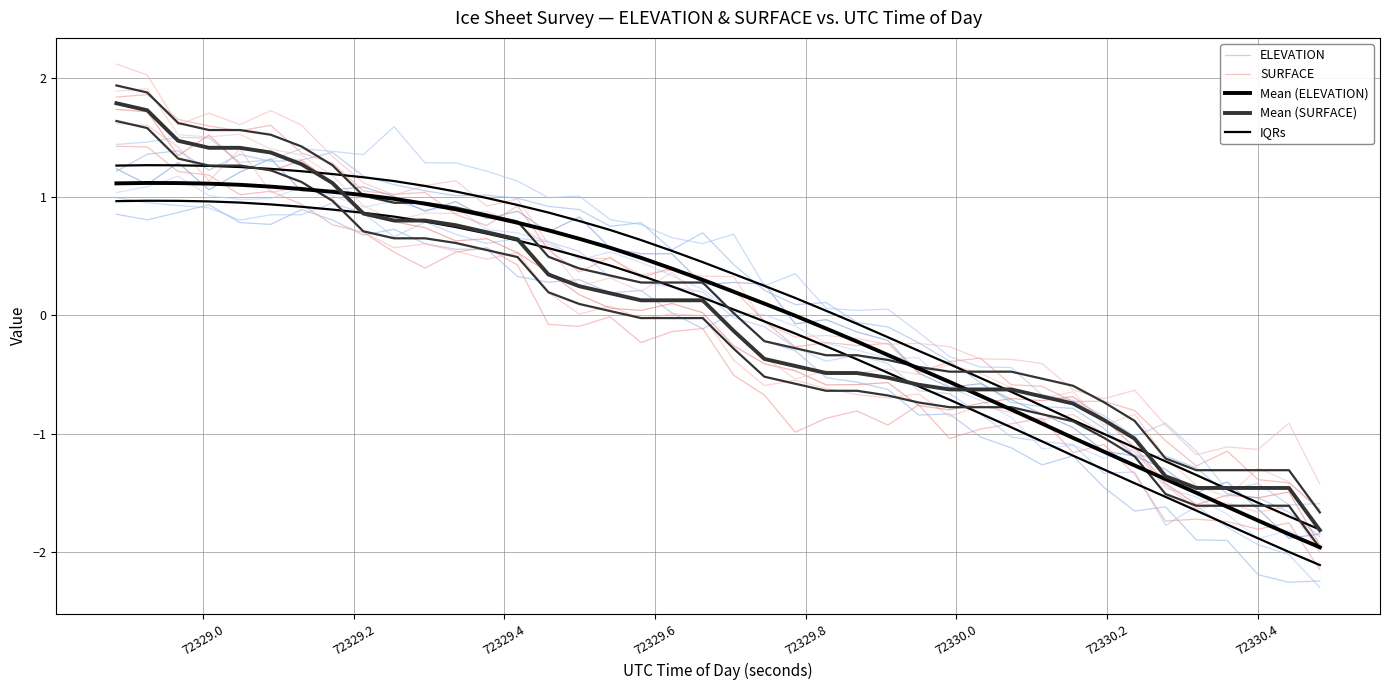

True or false: Mean (ELEVATION) has more than 2 interior local peaks.

False